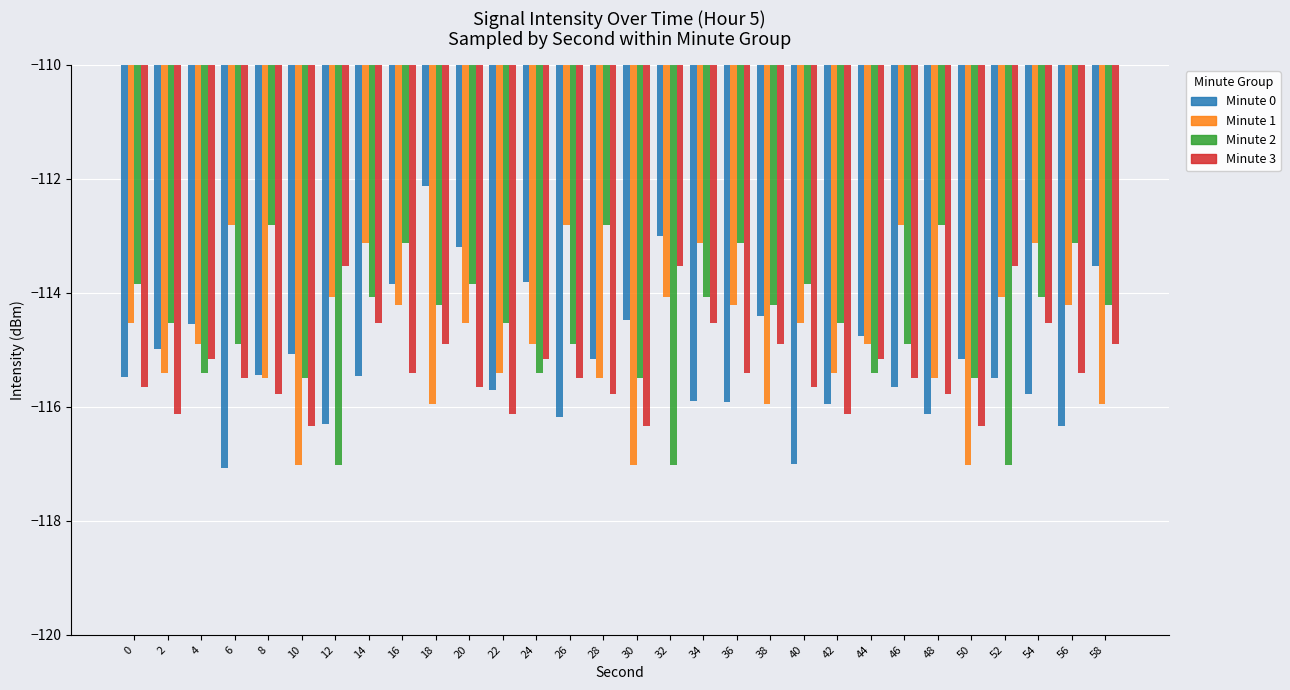

What is the total value across all series at 14?

-457.2